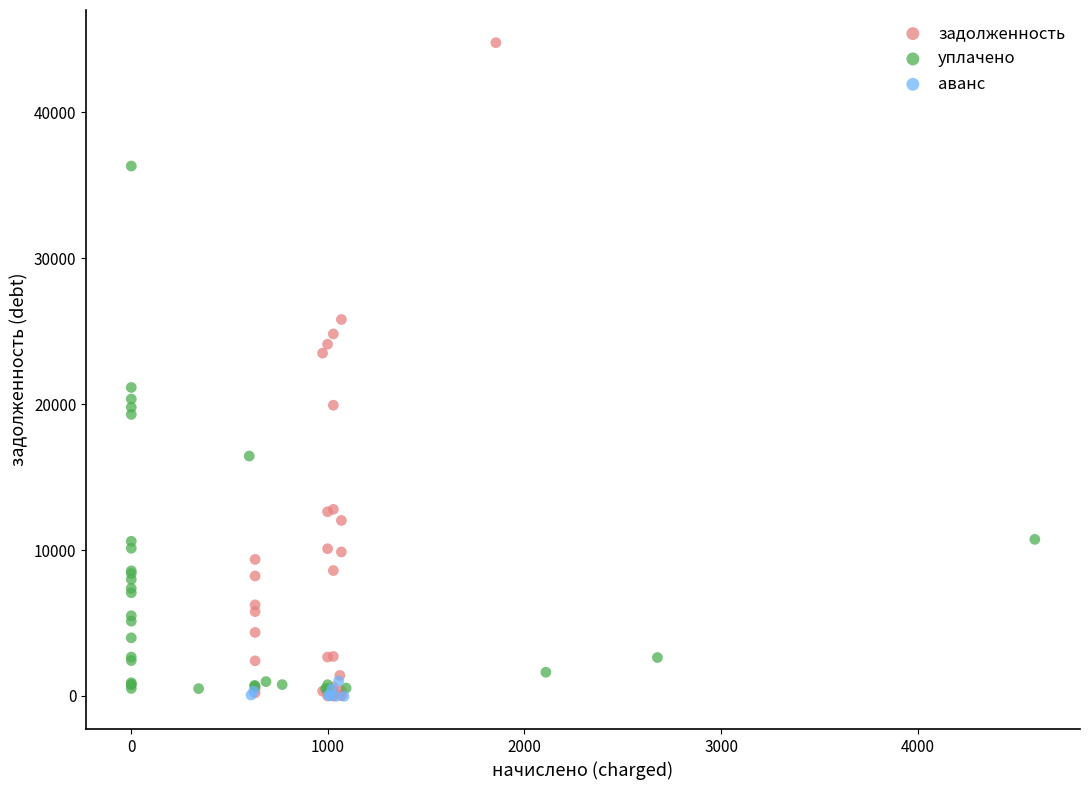

Which series has the largest Y range (max minus min)?

задолженность